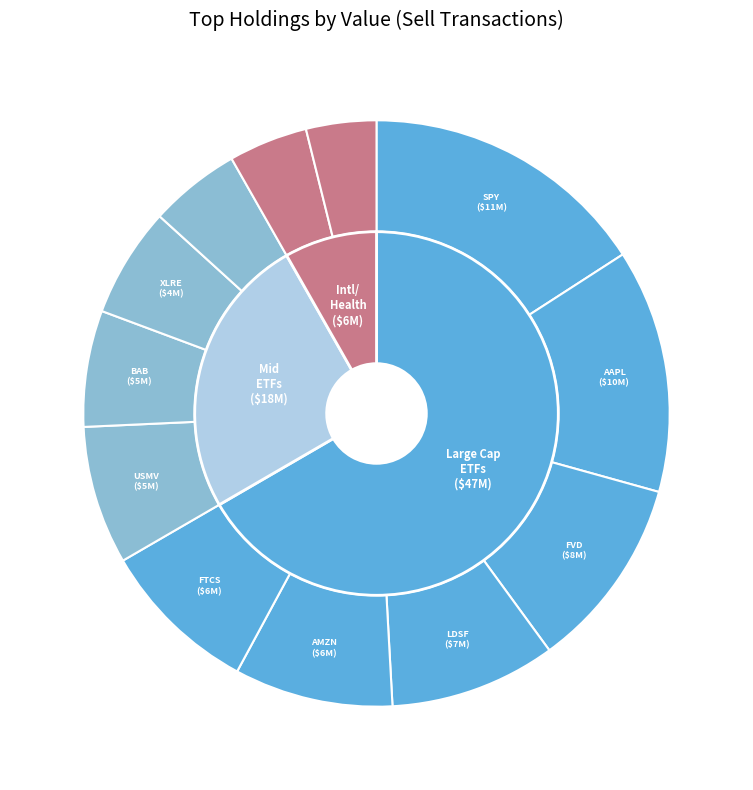

What is the largest slice in the pie chart?

SPY